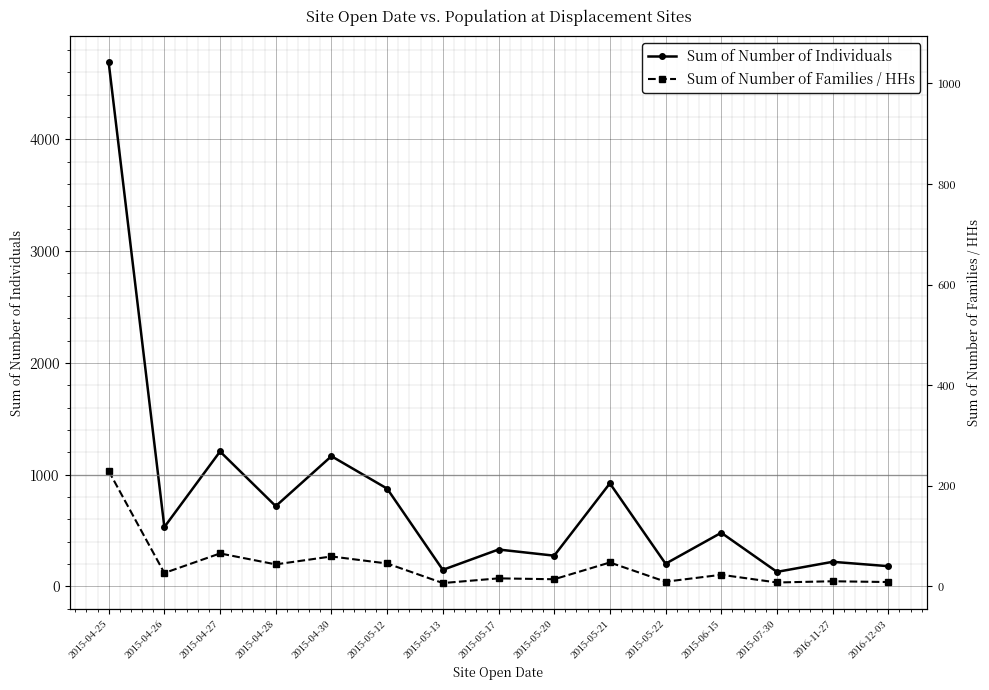

Which label corresponds to the smallest value in the chart?

2015-05-13